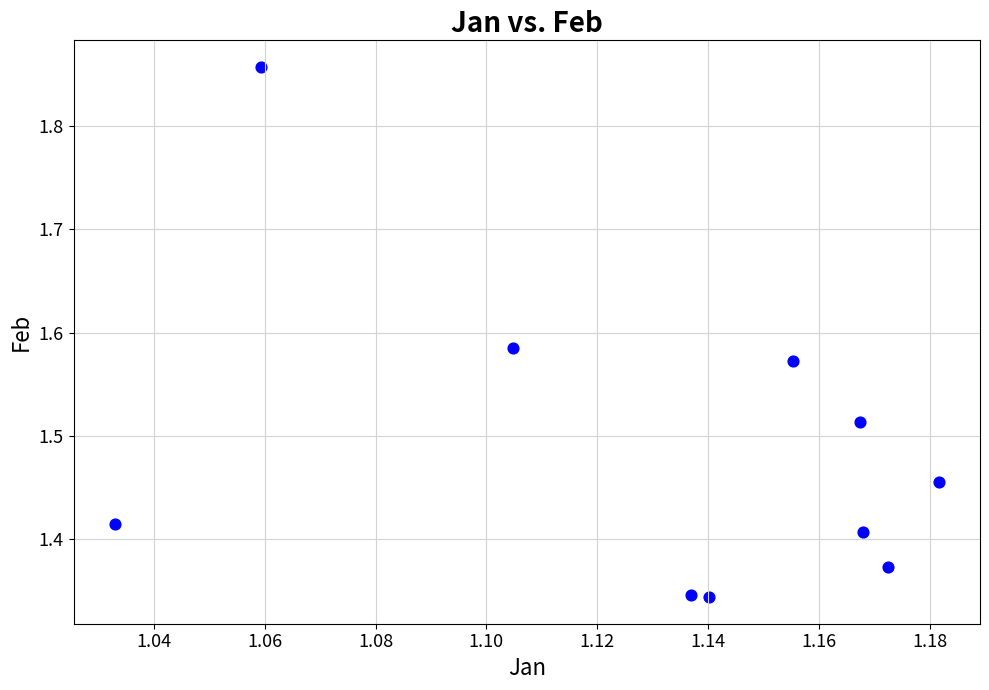

What is the range of Y values (max minus min)?

0.5